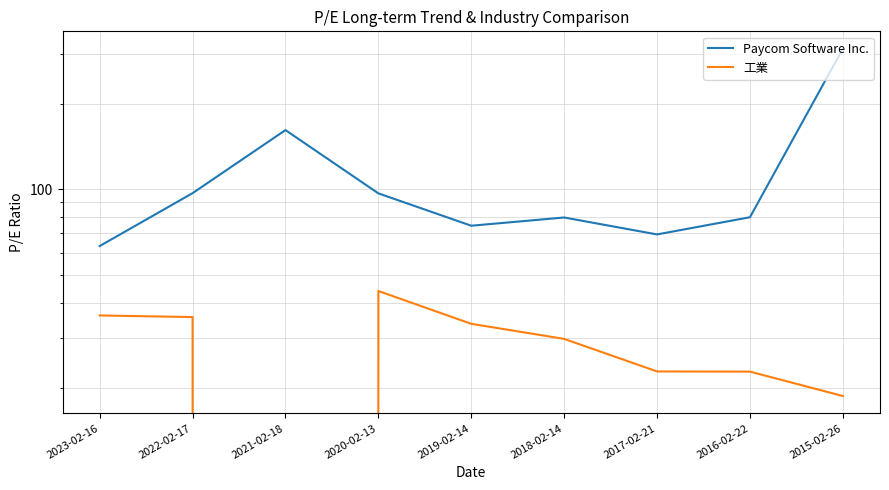

Which has a higher value, 2017-02-21 or 2019-02-14?

2019-02-14